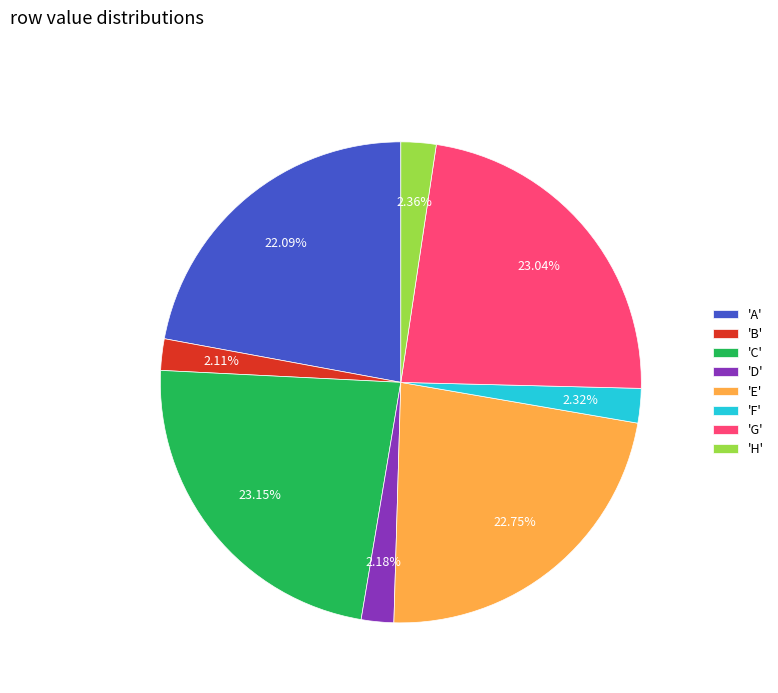

How many slices are in this pie chart?

8